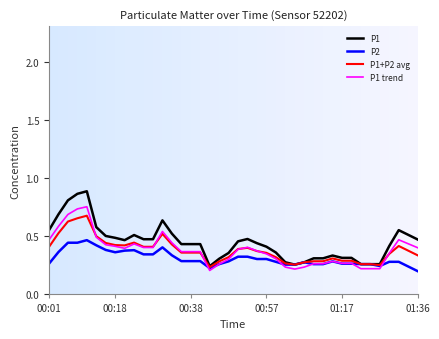

Which series has the widest spread of values?

P1